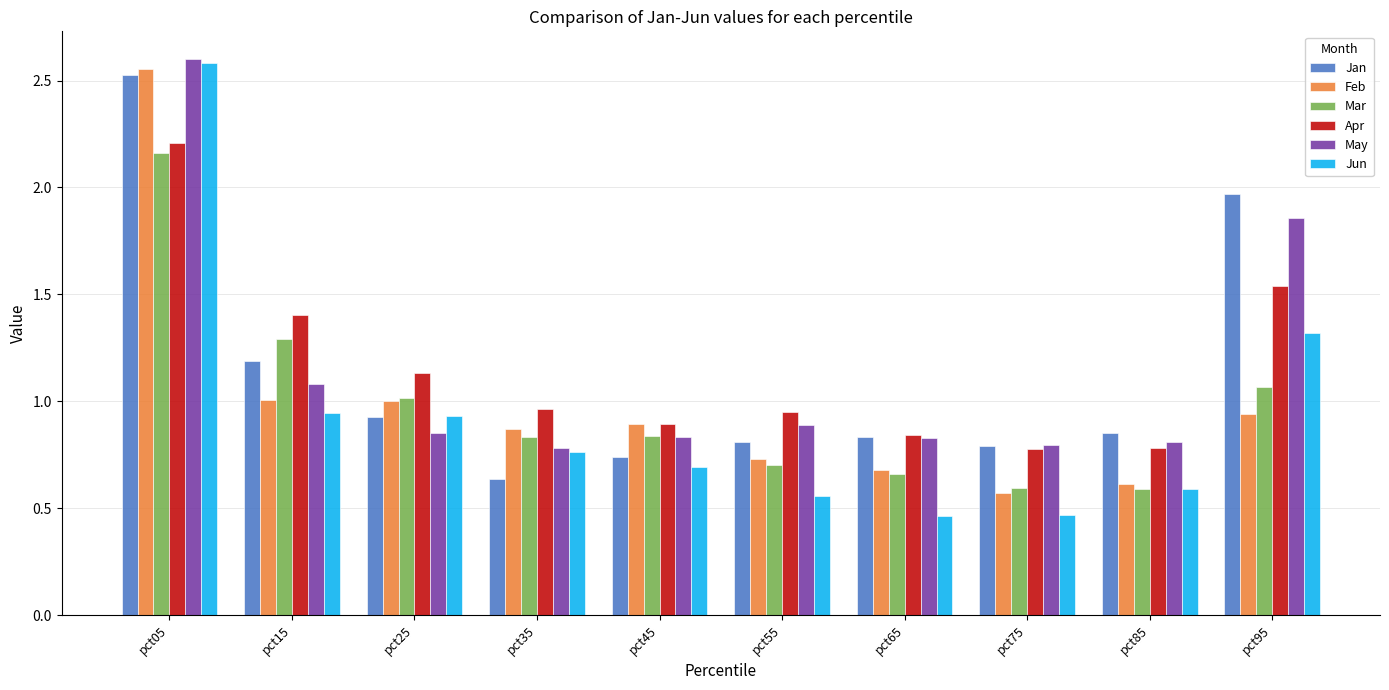

At how many categories does at least one series exceed 0?

10